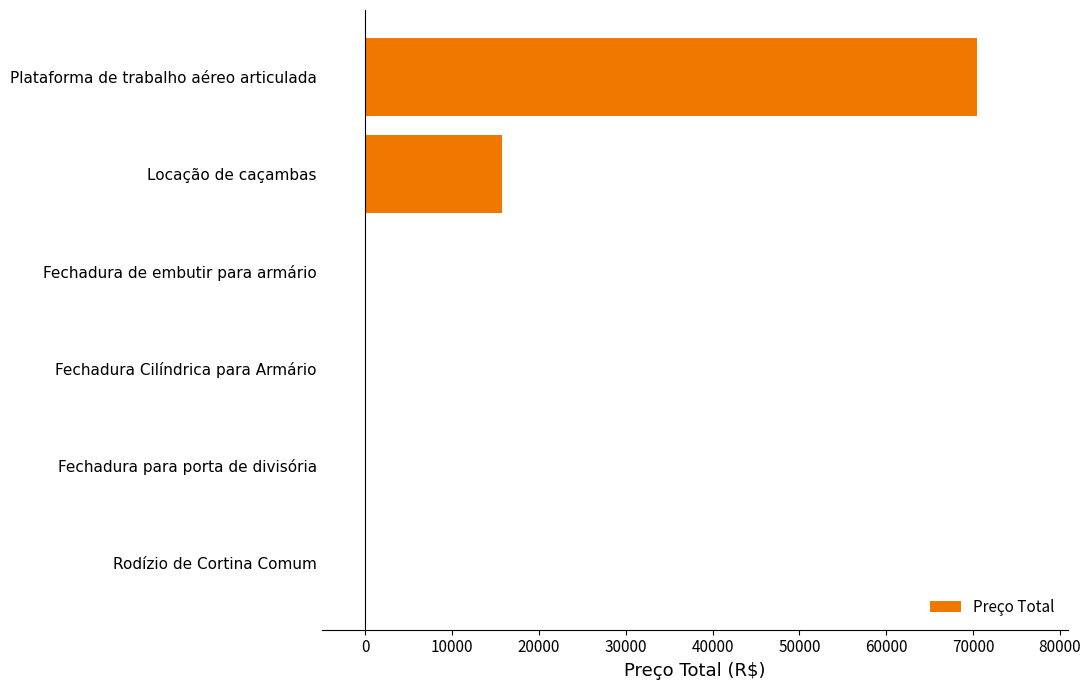

At which label is the value closest to 35212?

Locação de caçambas